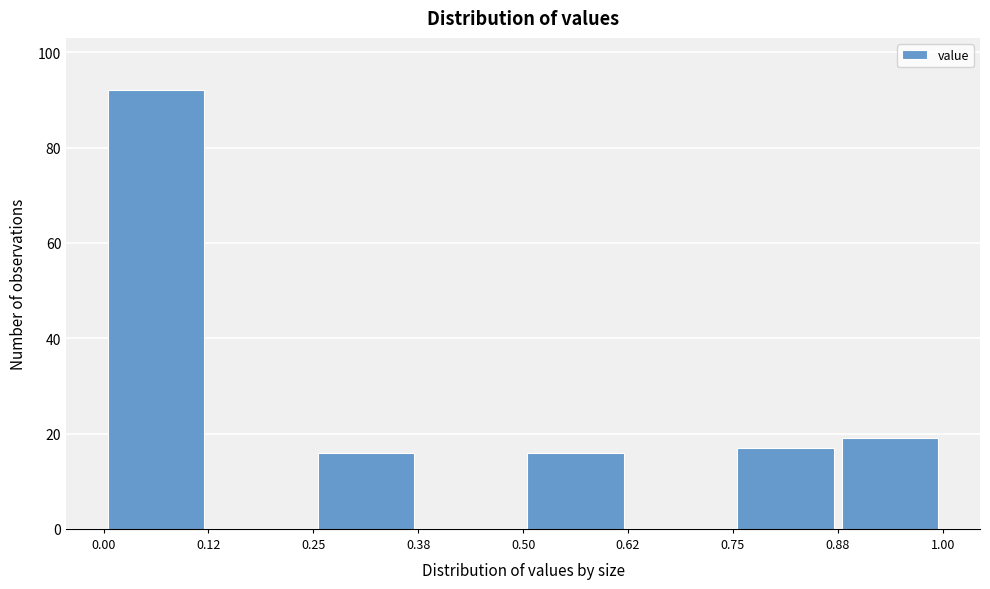

What is the height of the bar covering 0.25 to 0.38 on the x-axis? The values are not printed on the chart, so give them approximately, as read against the axis.

16